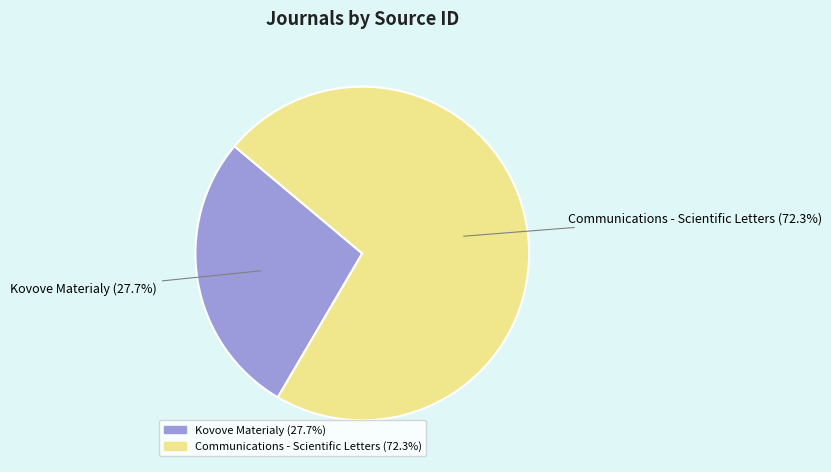

To the nearest percent, what is the average slice percentage?

50%